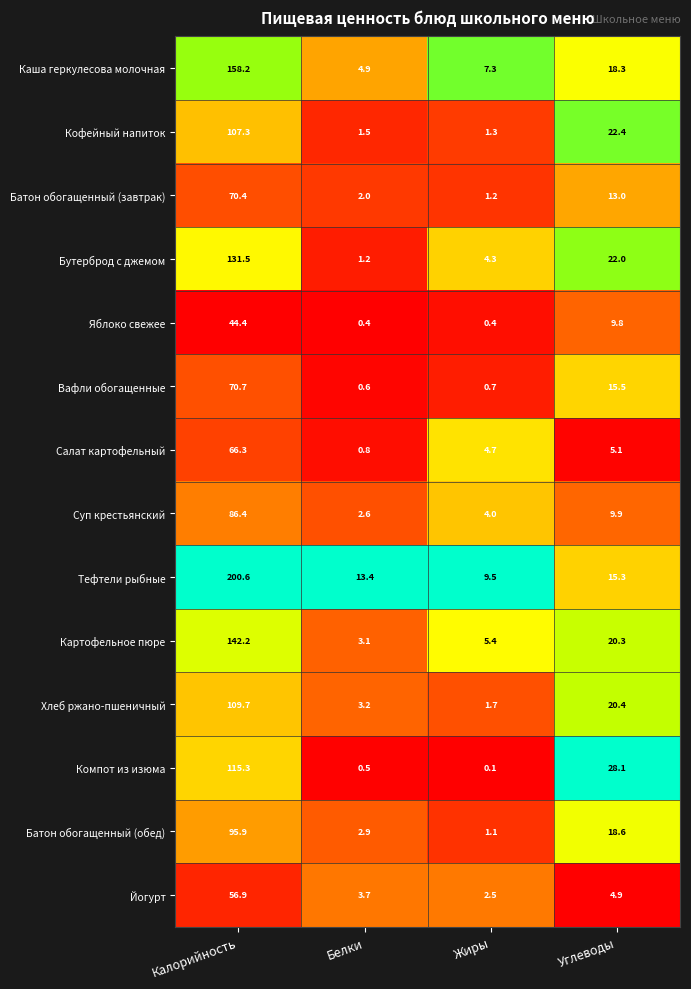

What is the difference between the maximum and second lowest values in the Тефтели рыбные series?

187.2